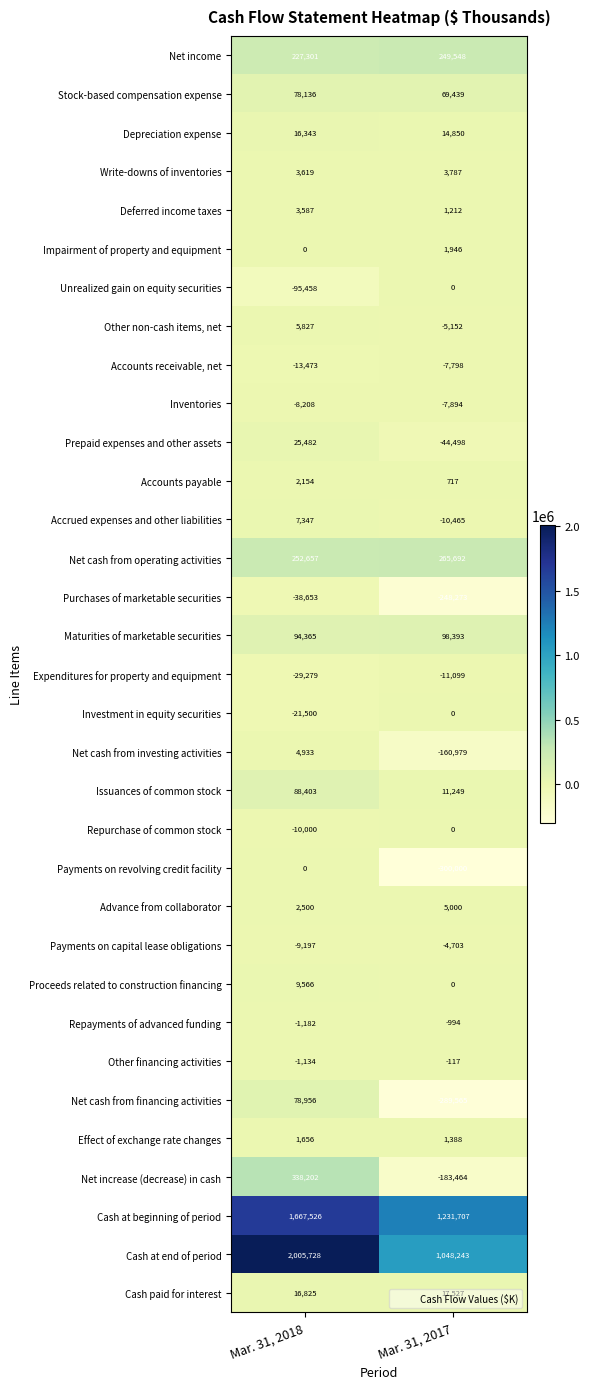

Which category has the lowest value across all series?

Mar. 31, 2017